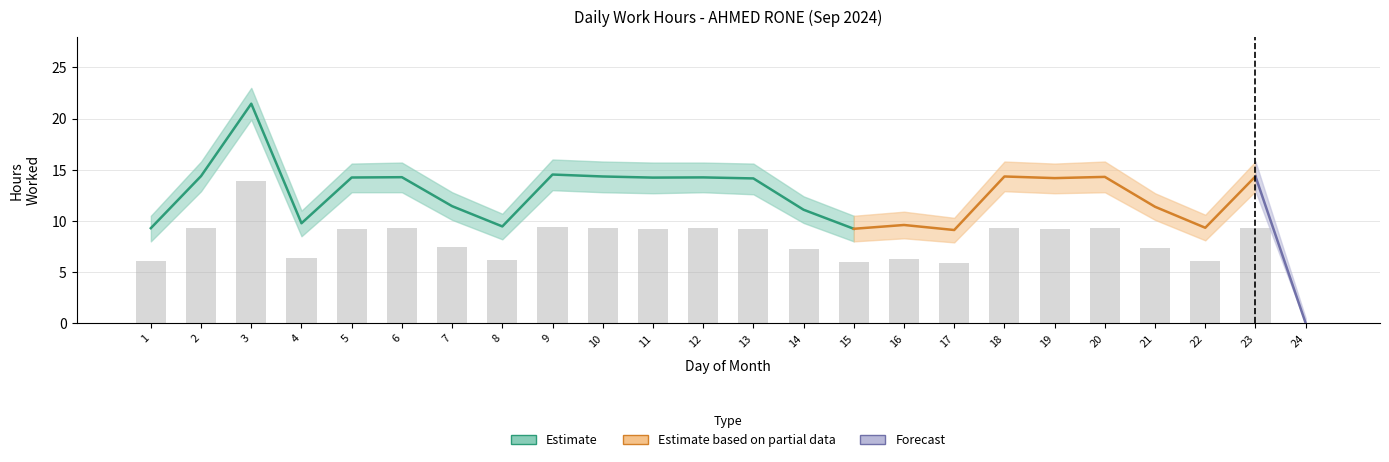

Is the value of Low_upper at 6 greater than the value of Low at 7?

Yes